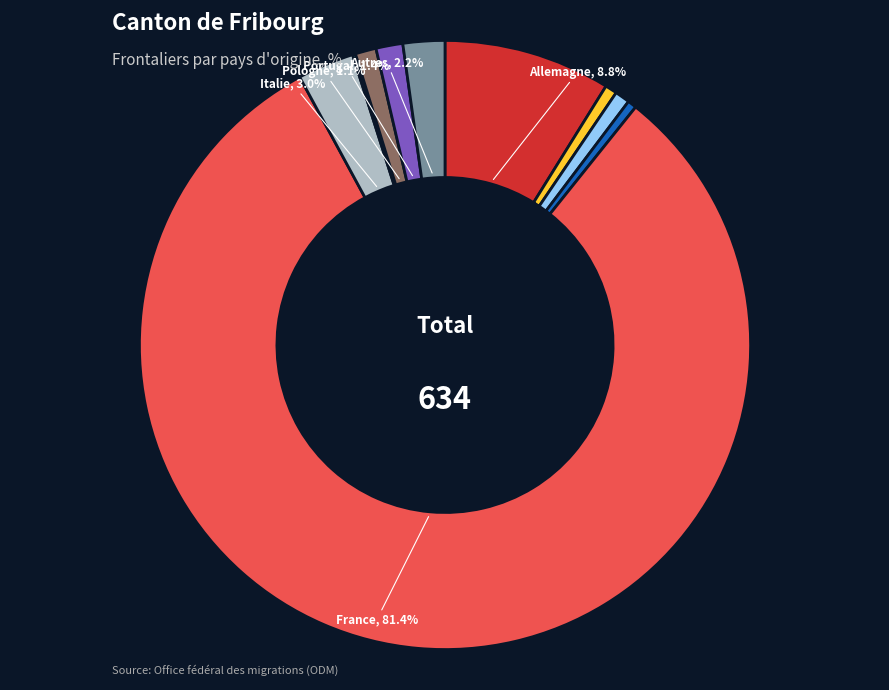

Is there any slice that represents more than half of the pie?

Yes